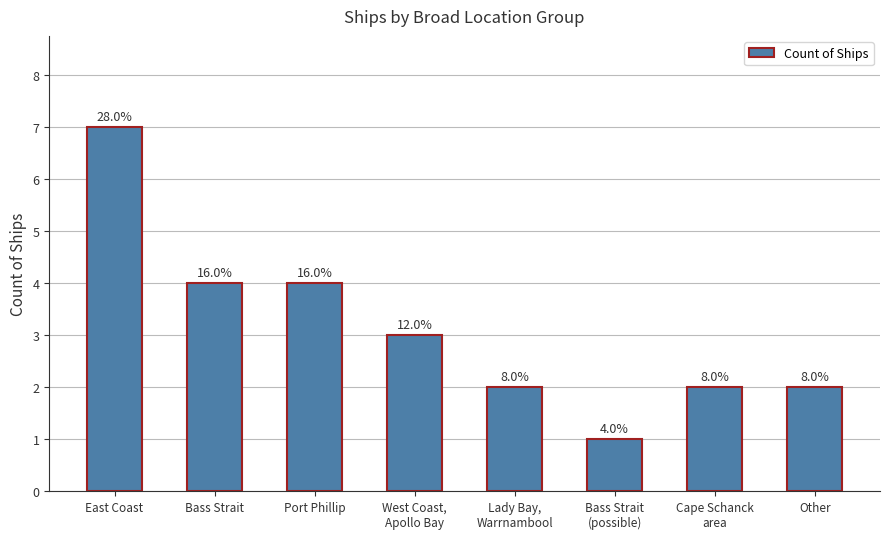

Count the values in the range 2 to 4.

6